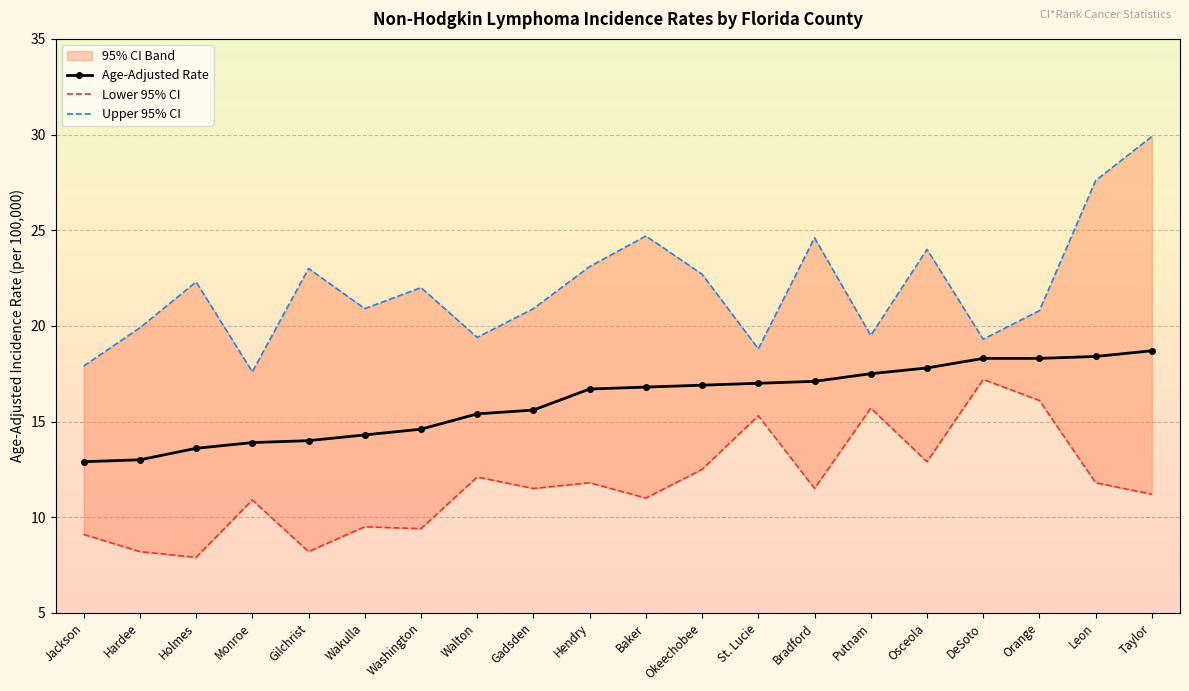

Rank the series by their average value, from highest to lowest.

Upper 95% CI, Age-Adjusted Rate, Lower 95% CI